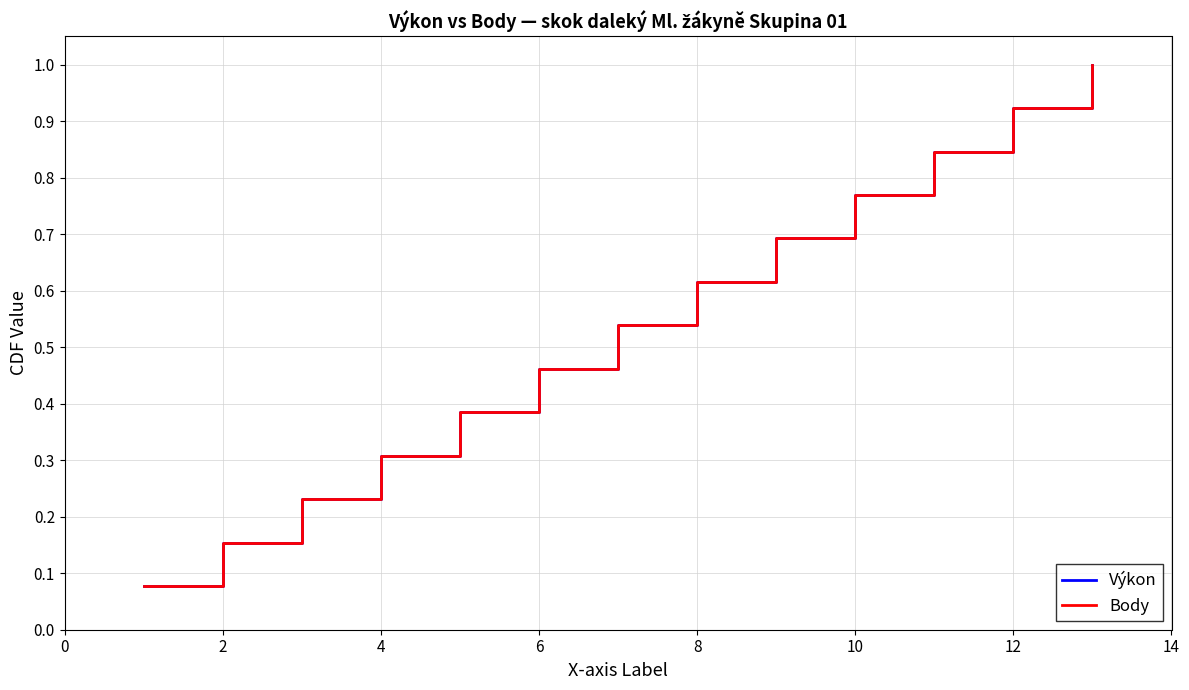

Is this an area chart (filled region under the line)?

No